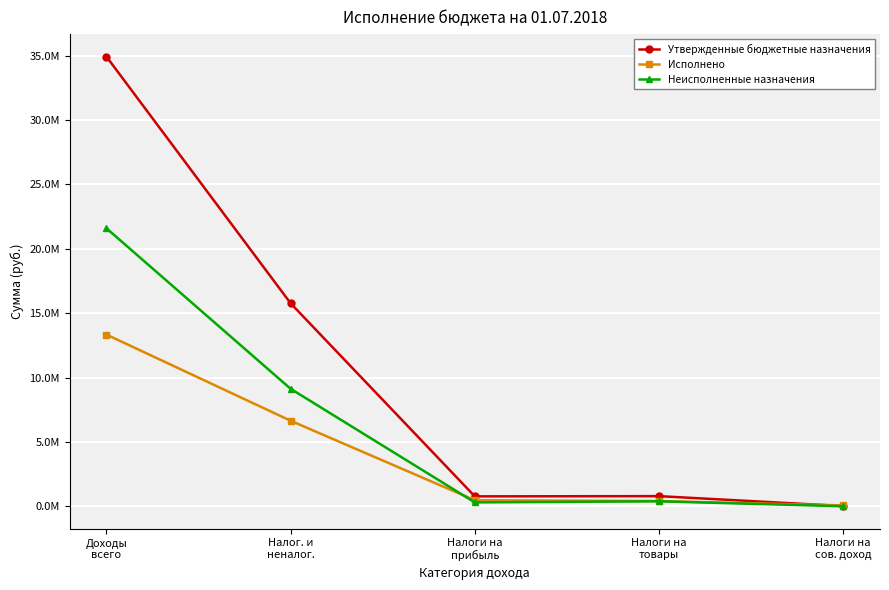

What is the label of the 4th point from the left?

Налоги на
товары